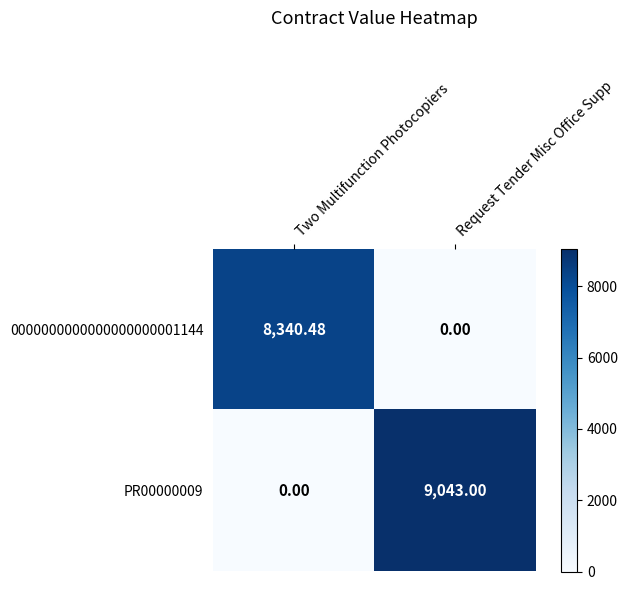

At which label does PR00000009 reach its minimum?

Two Multifunction Photocopiers